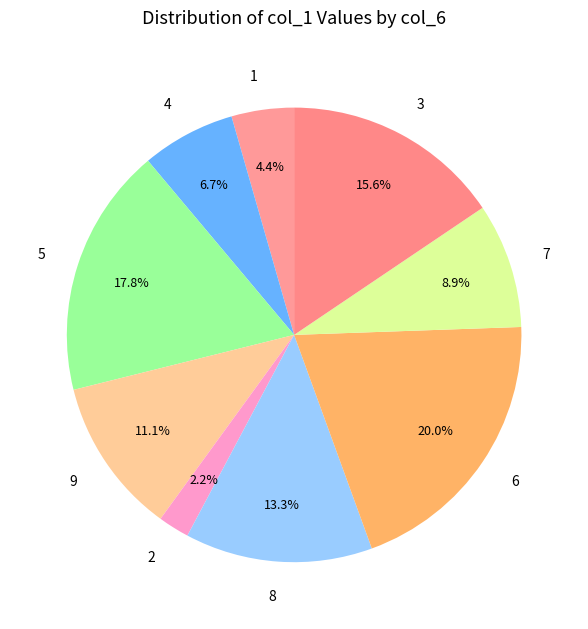

Count the number of slices in the pie.

9